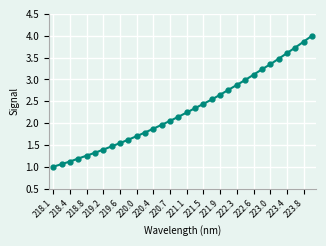

What is the value of the 26th point from the left?

3.2